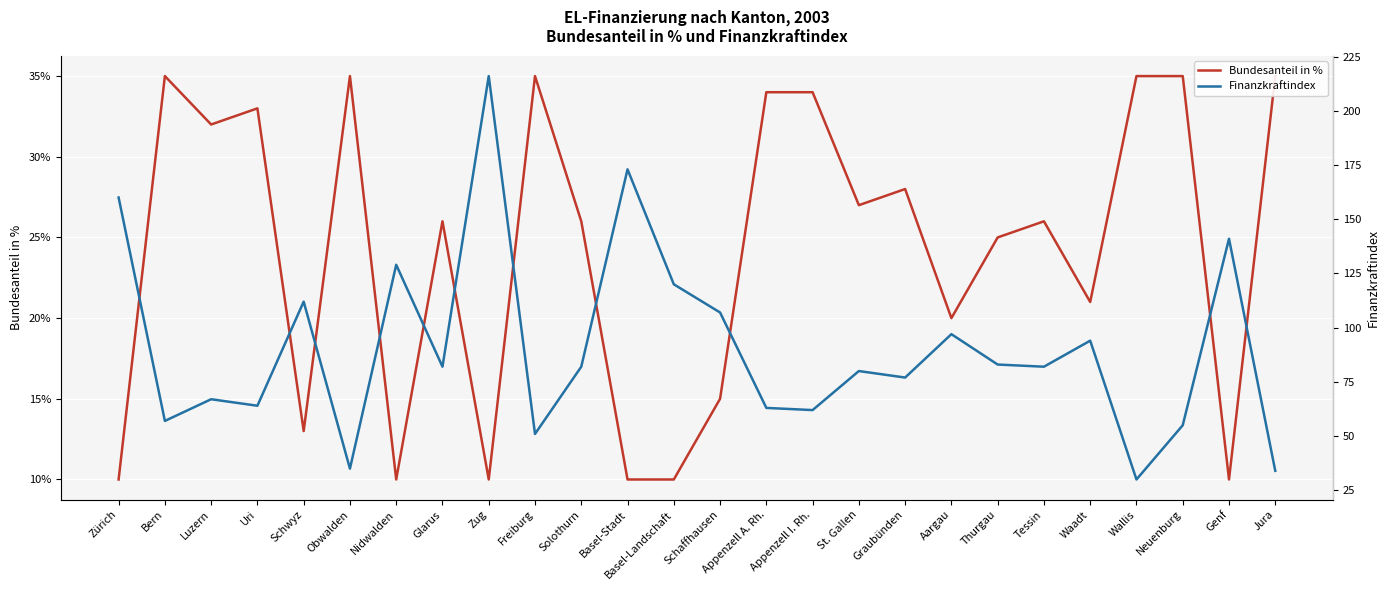

Rank the series by their maximum value, from lowest to highest.

Bundesanteil in %, Finanzkraftindex